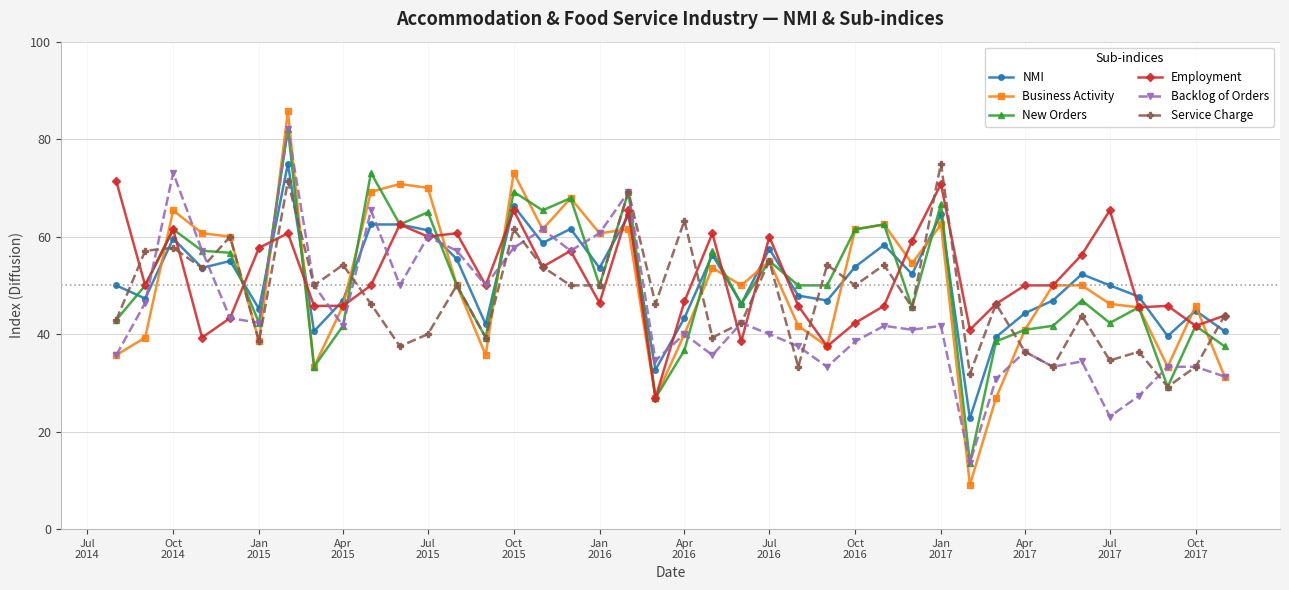

Which series has the largest range (max minus min)?

Business Activity